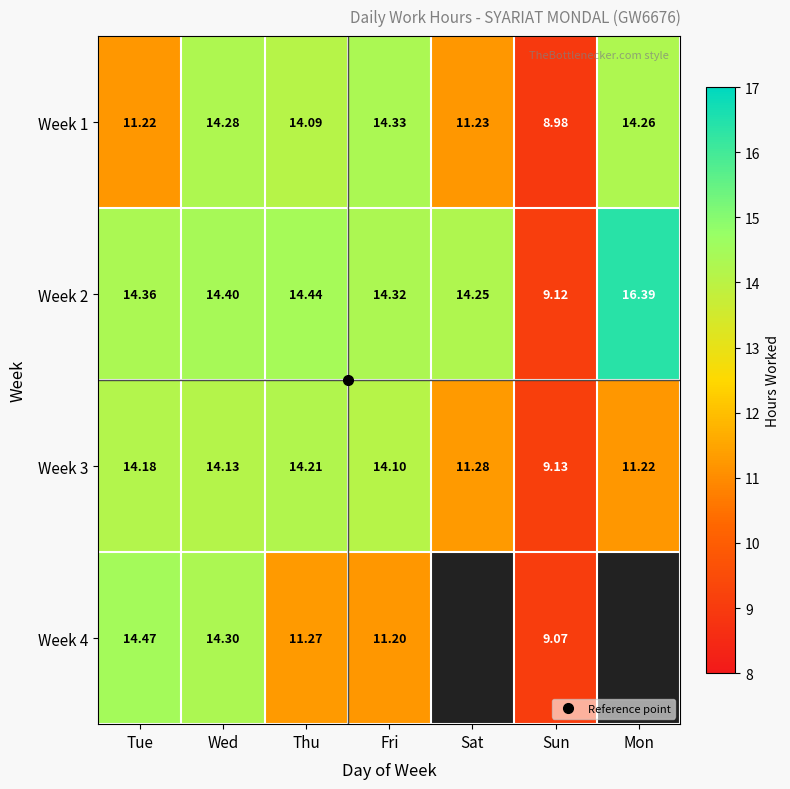

What is the average value of the Week 1 series?

12.6